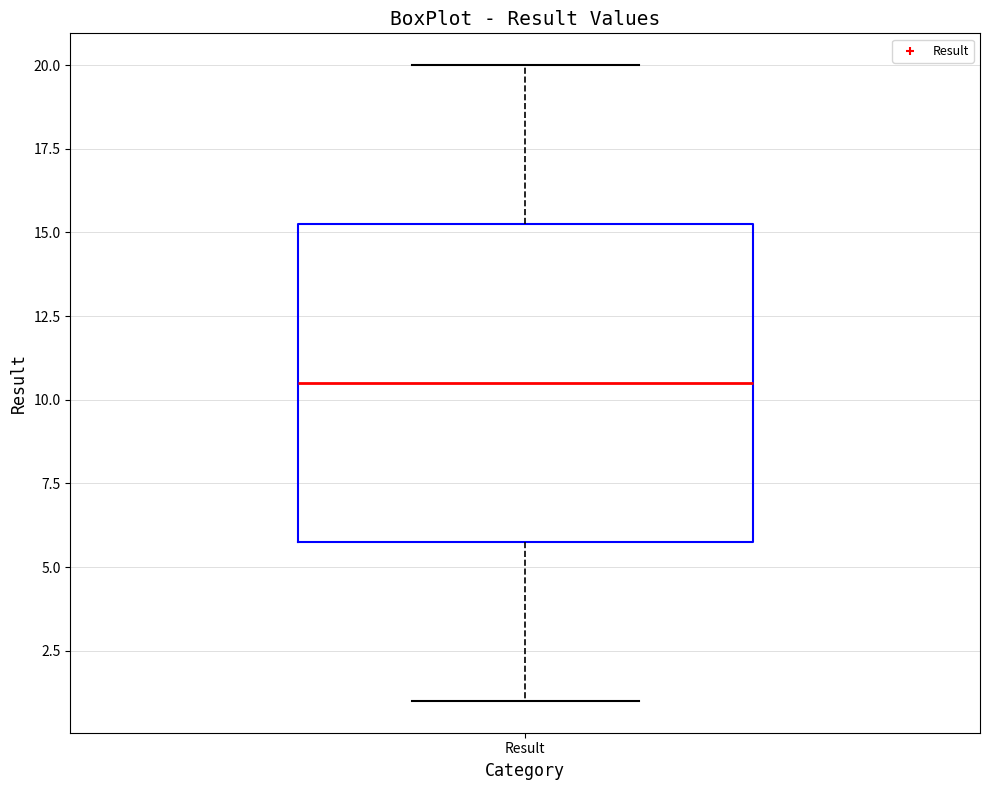

Where is the lower edge of the box for Result on the y-axis? The values are not printed on the chart, so give them approximately, as read against the axis.

6.0